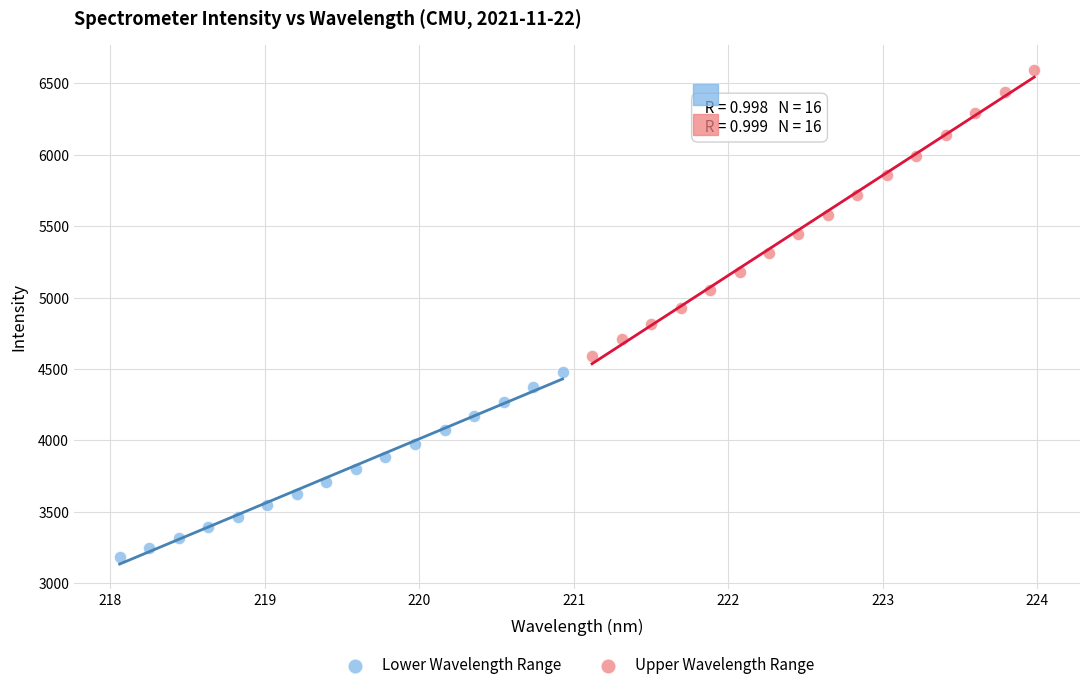

Which series reaches the maximum Y coordinate?

Upper Wavelength Range